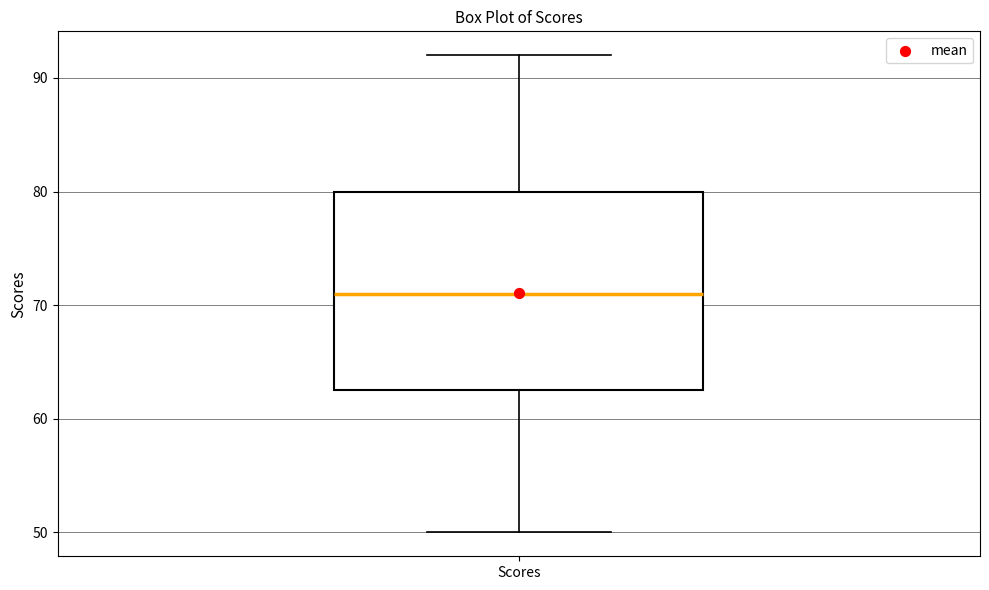

Transcribe this box plot: give where the median line is, the range the box spans, and where the two whiskers end, as read against the y-axis. The values are not printed on the chart, so give them approximately, as read against the axis.

median 71, box 63 to 80, whiskers 50 to 92